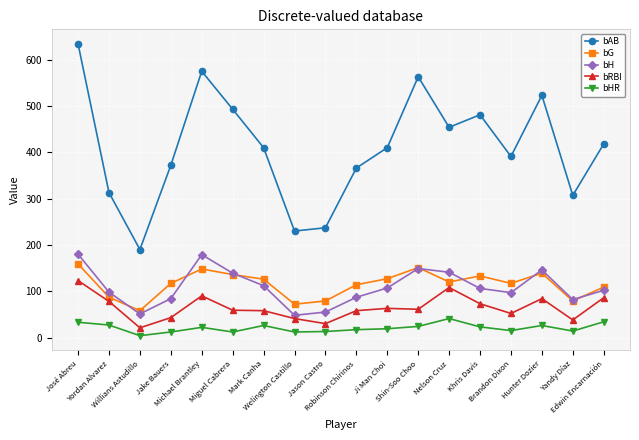

The value of bG at Miguel Cabrera is 81. True or false?

False